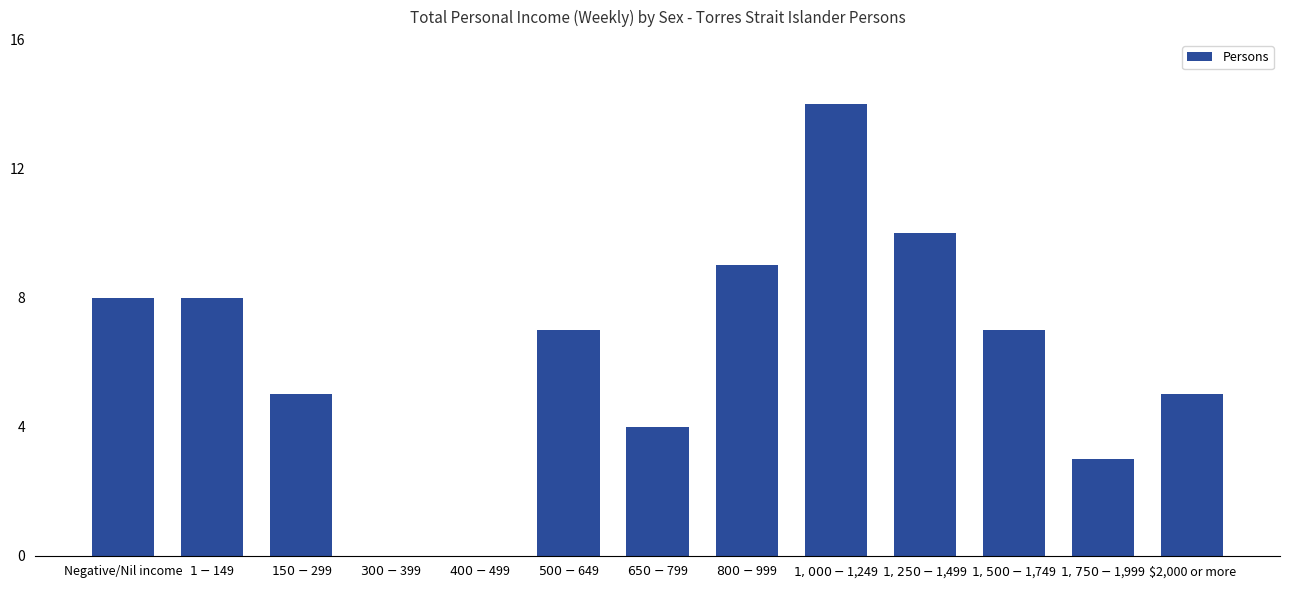

Between $2,000 or more and $1,000-$1,249, which is larger?

$1,000-$1,249